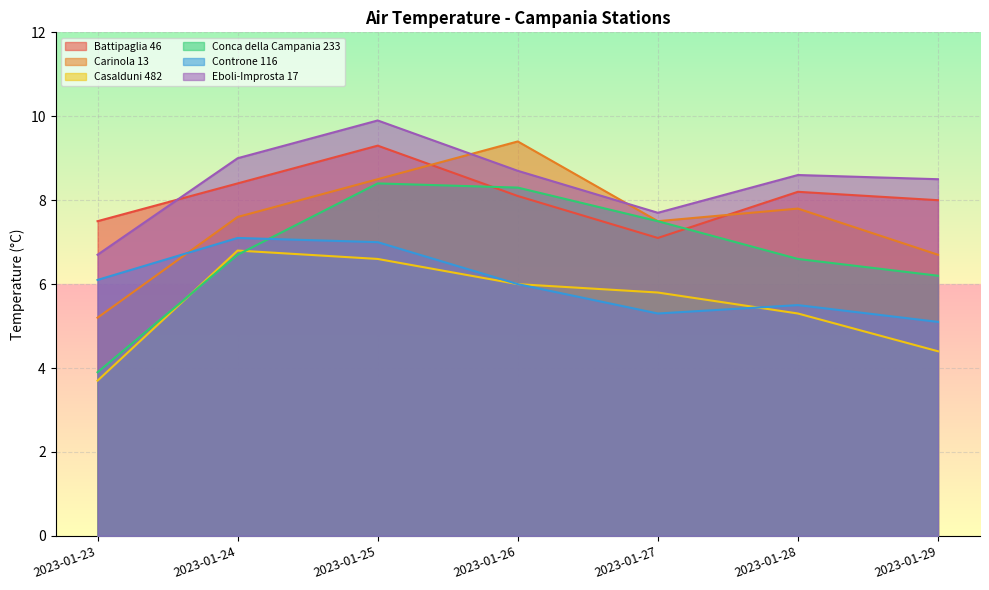

Which series ends up on top after the final intersection of Conca della Campania 233 and Casalduni 482?

Conca della Campania 233